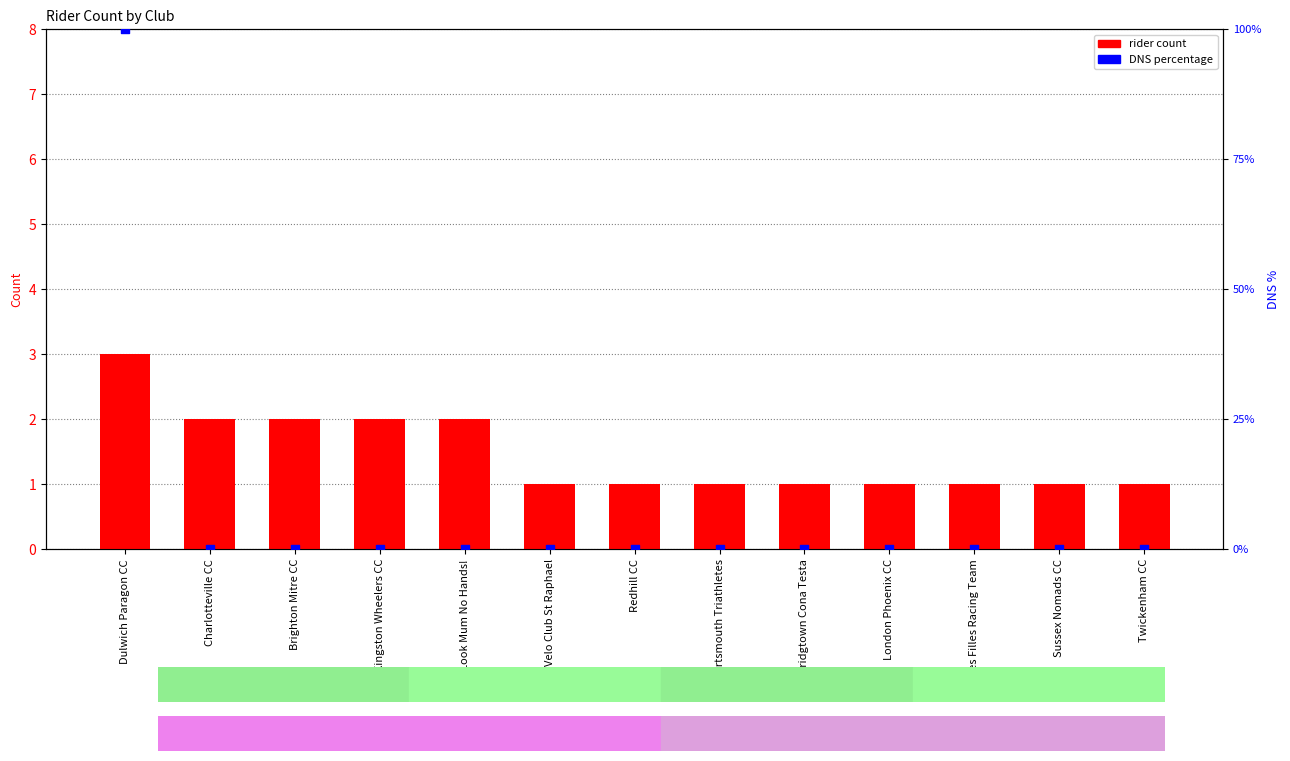

Which series reaches the minimum Y coordinate?

DNS percentage